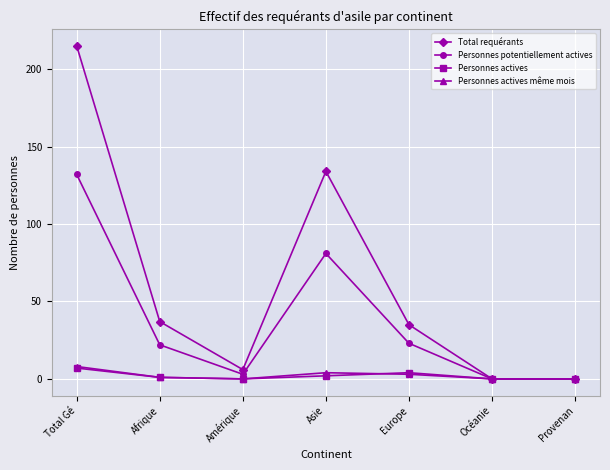

What is the approximate value of Personnes actives at Asie?

2